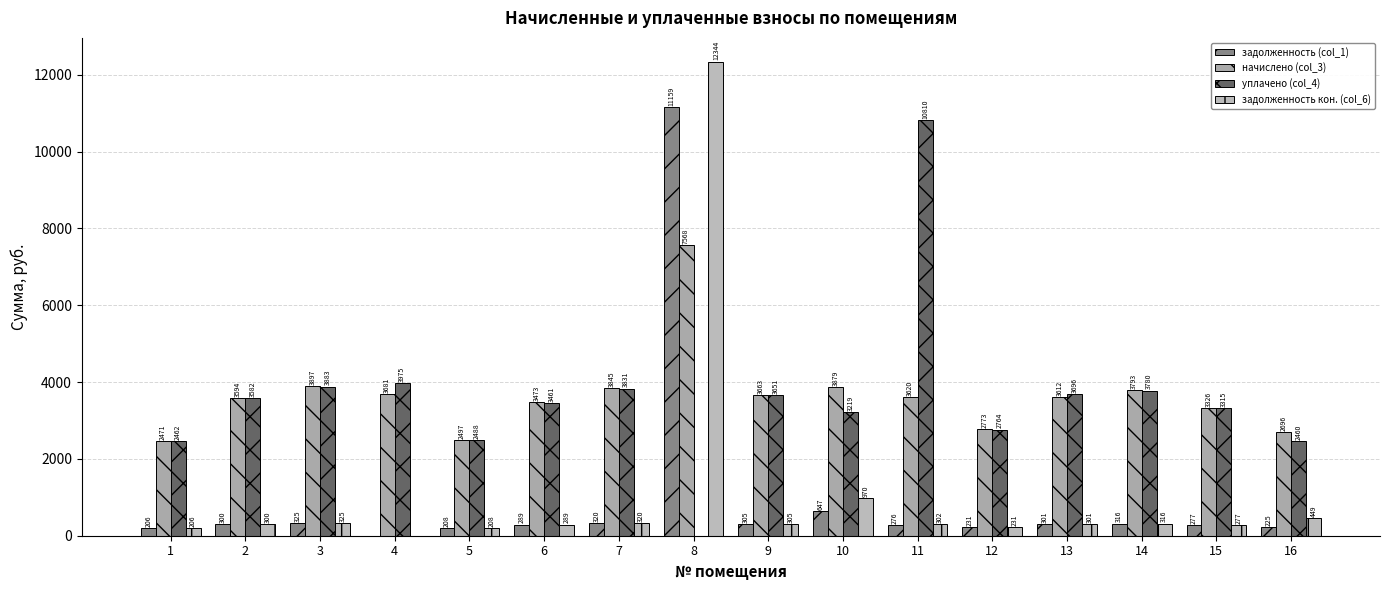

How many groups of bars are there?

16